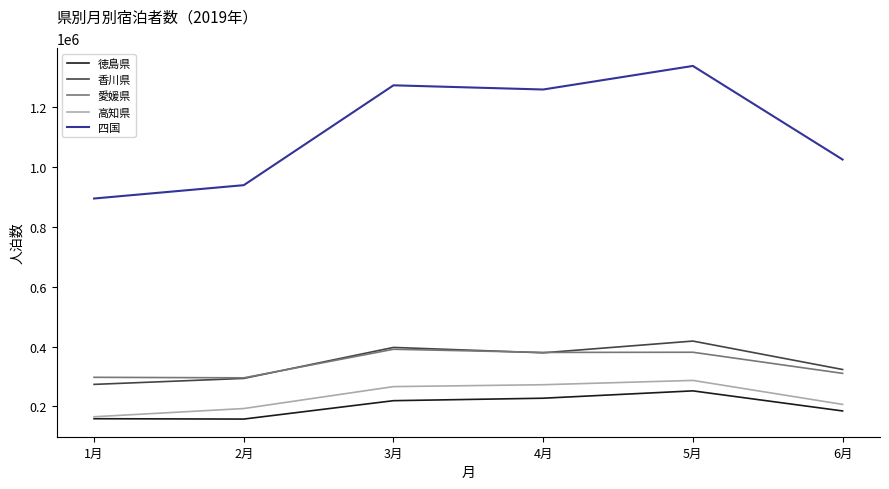

True or false: 香川県 has a value of 273730 at 1月.

True